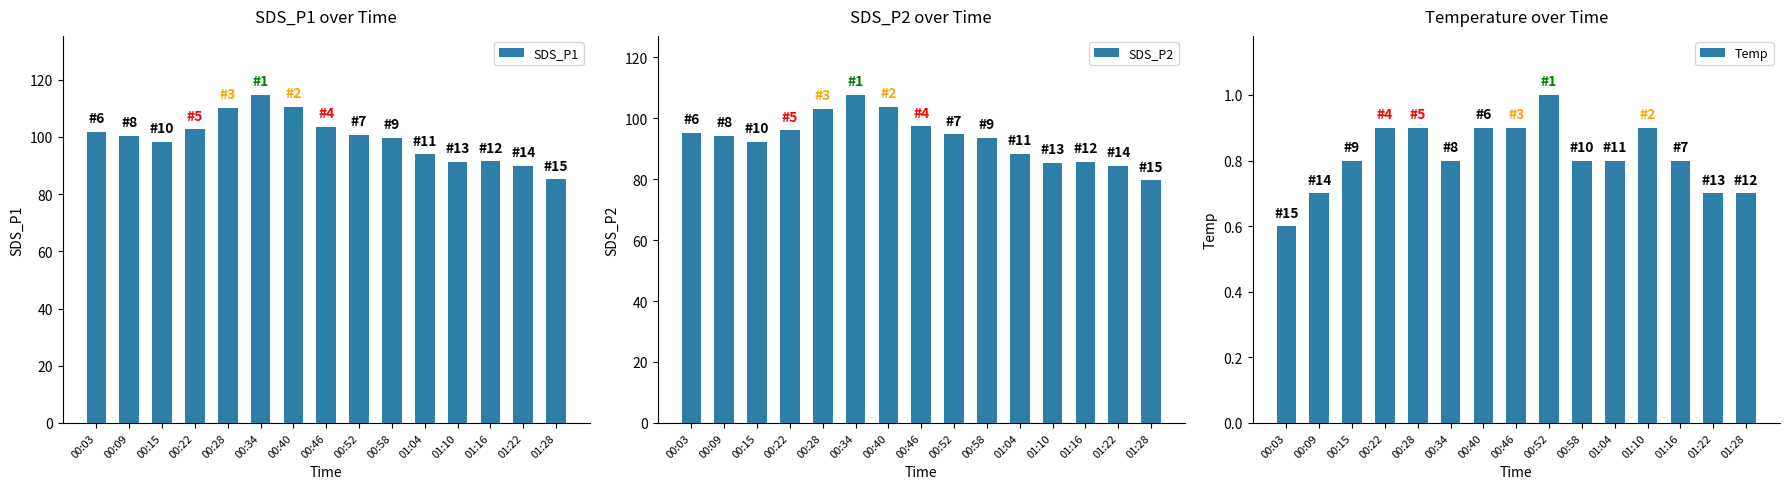

How many bars are there in total?

45